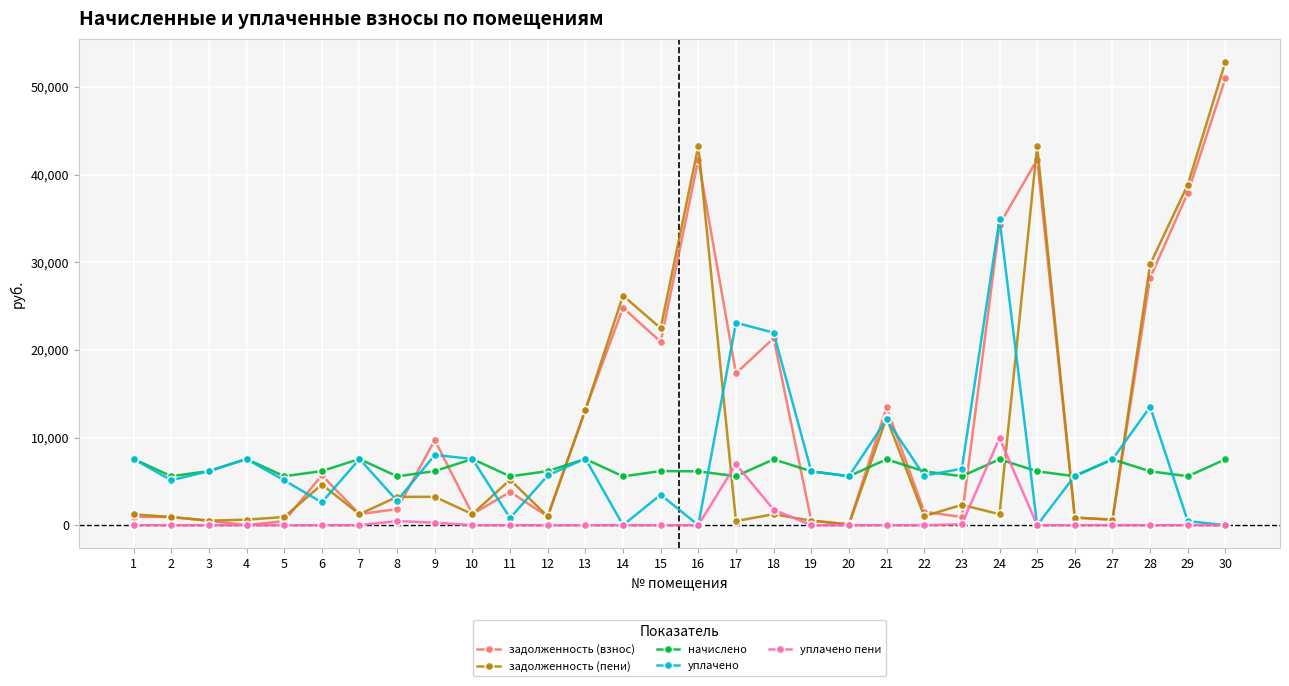

Is the value of задолженность (пени) at 27 greater than the value of уплачено at 9?

No